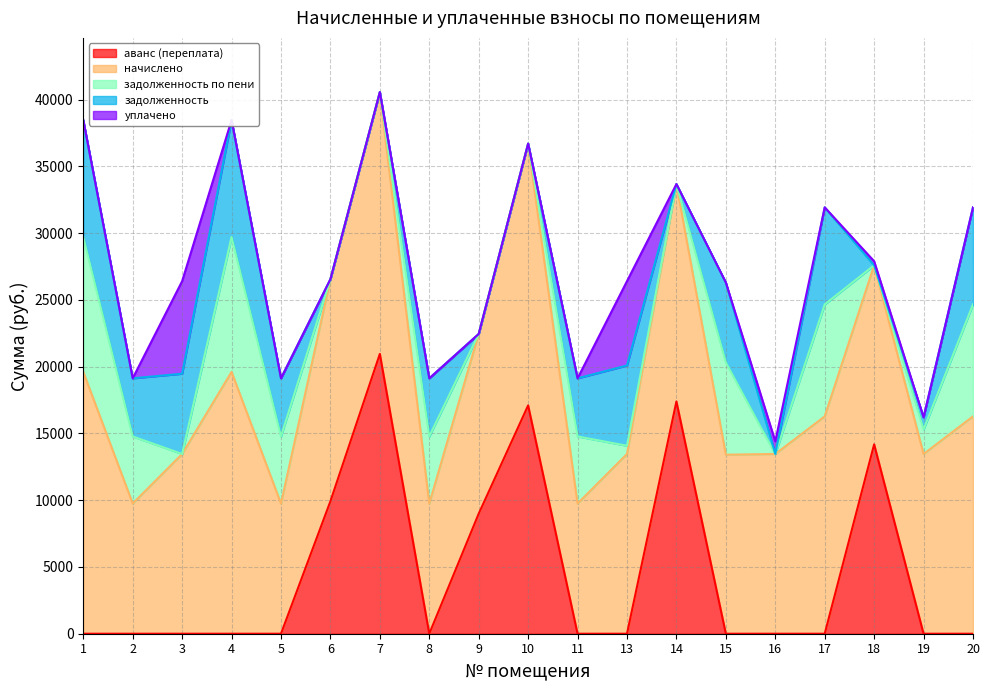

How many data points does each series have?

19